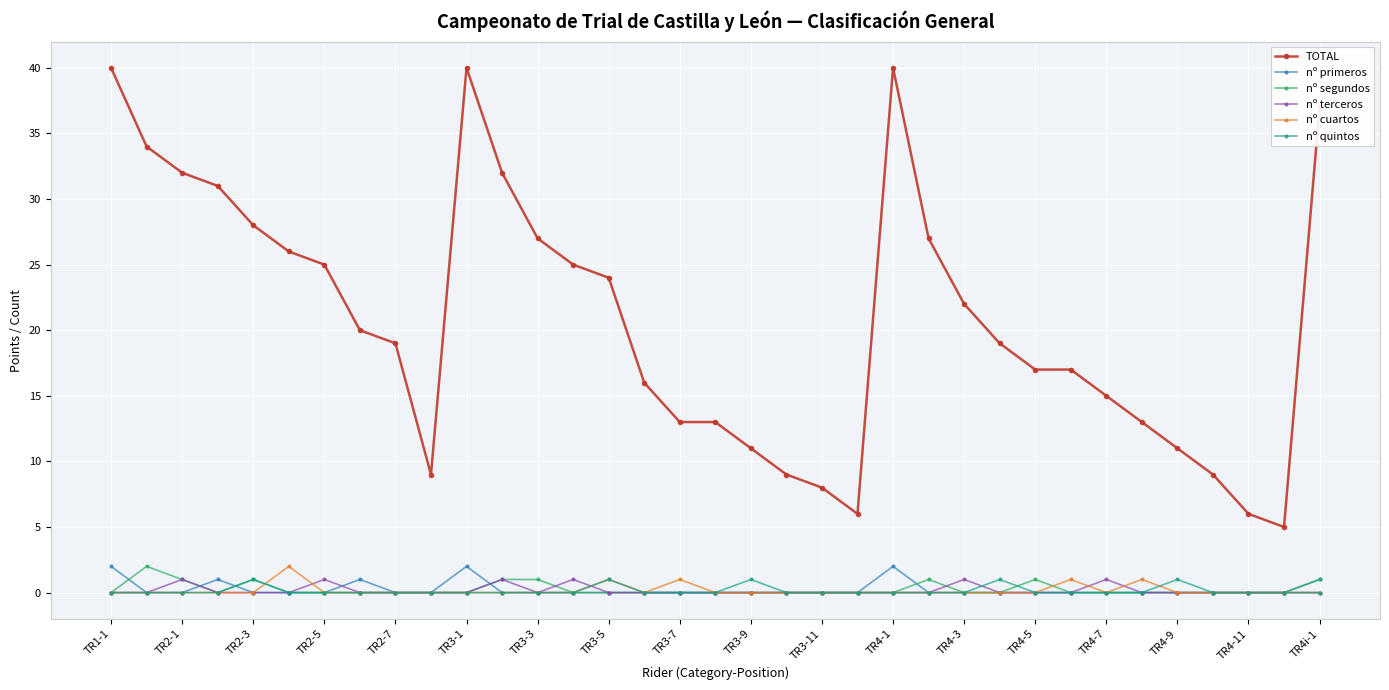

How many lines are shown in the chart?

6